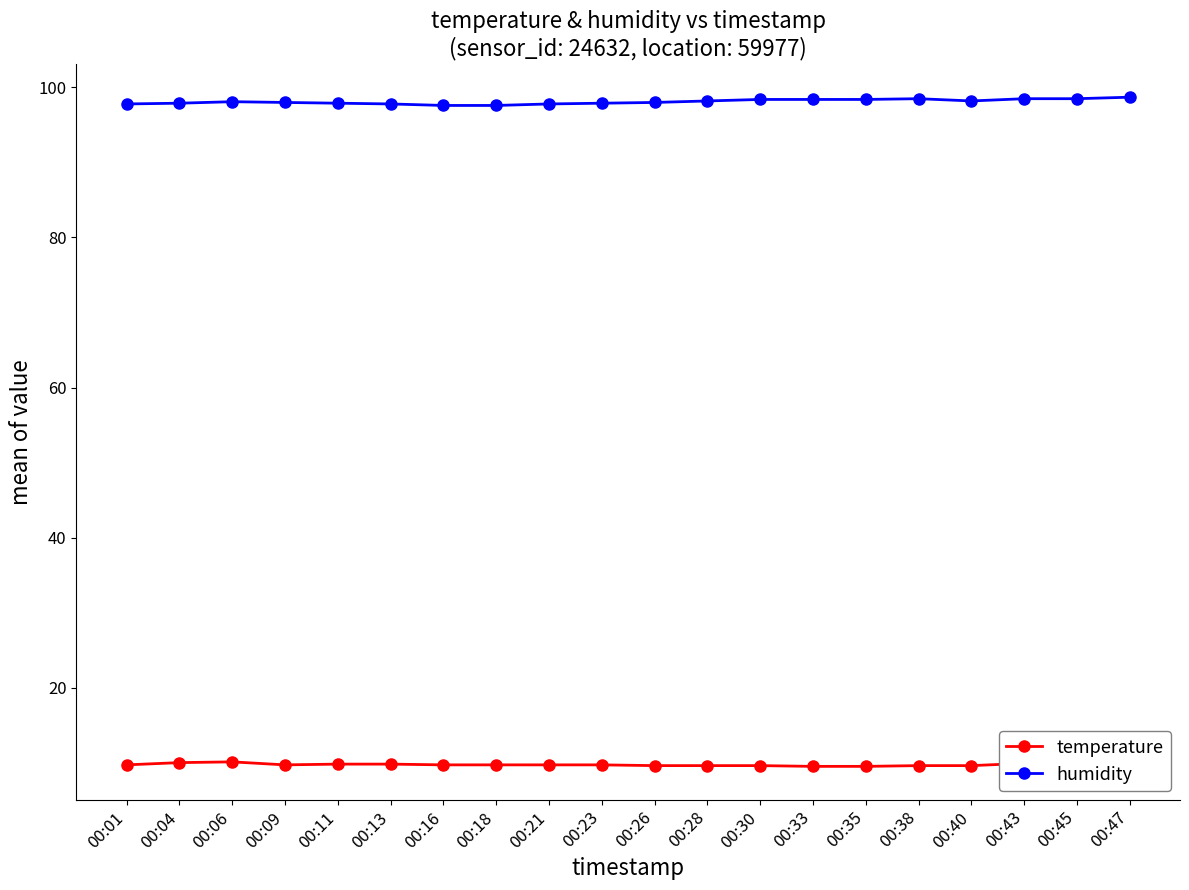

Is the value of temperature at 00:40 greater than the value of humidity at 00:35?

No